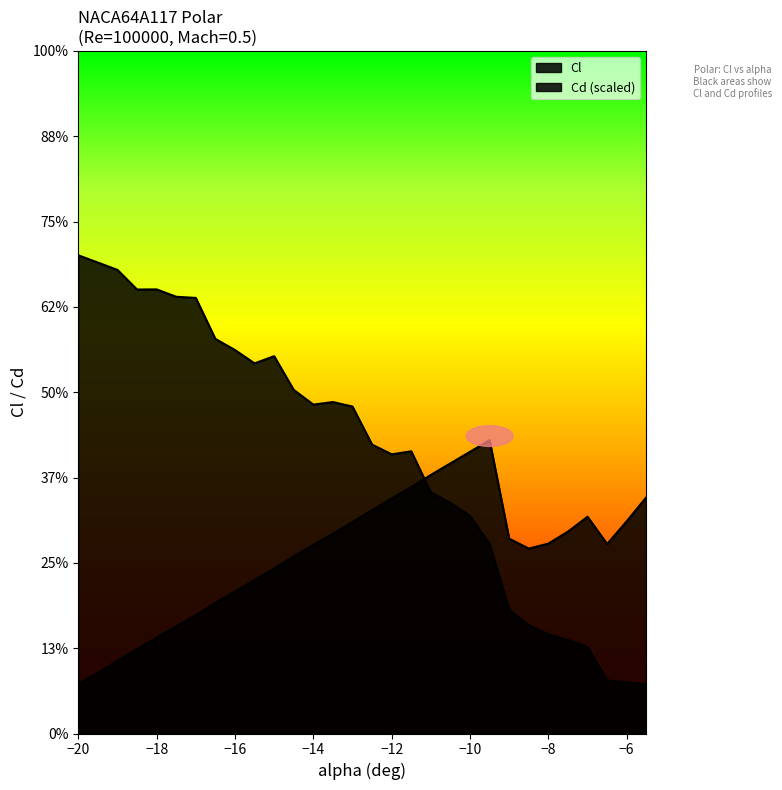

What are all the series names shown in the legend?

Cl, Cd (scaled)